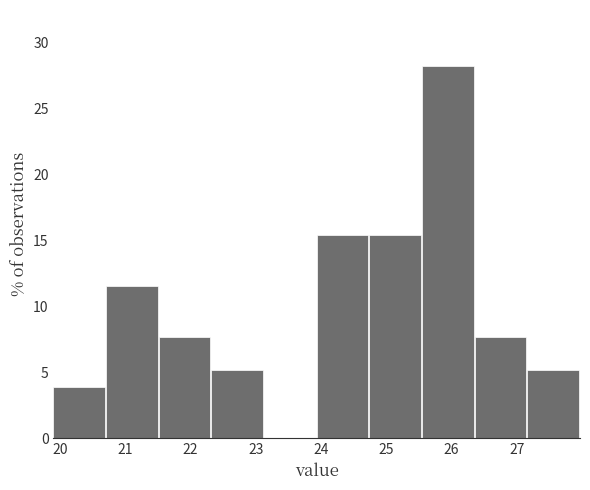

Which range on the x-axis has the tallest bar?

25.5 to 26.4